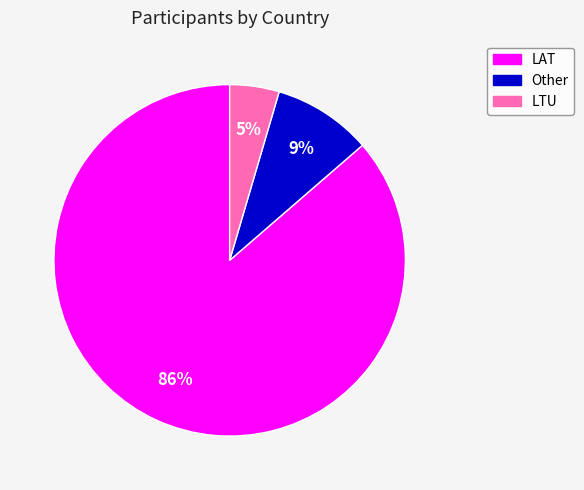

Is the sum of Other and LTU greater than half?

No